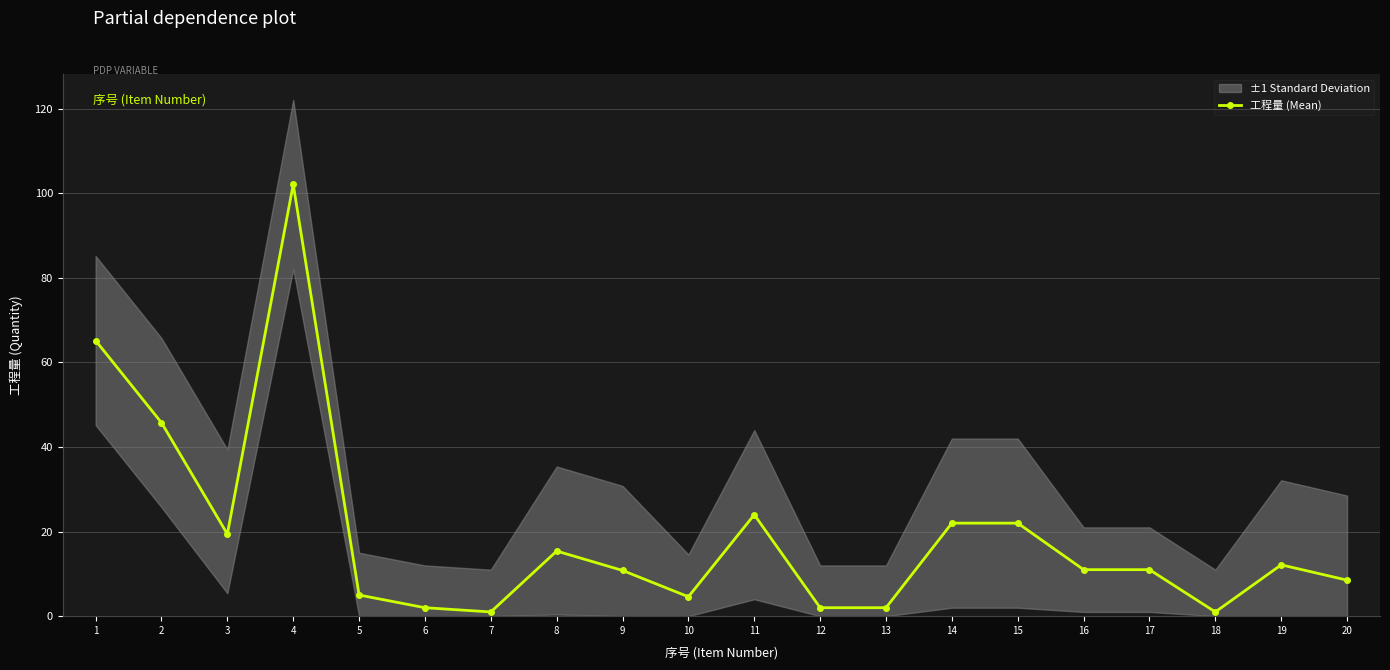

Does the chart have visible grid lines?

Yes